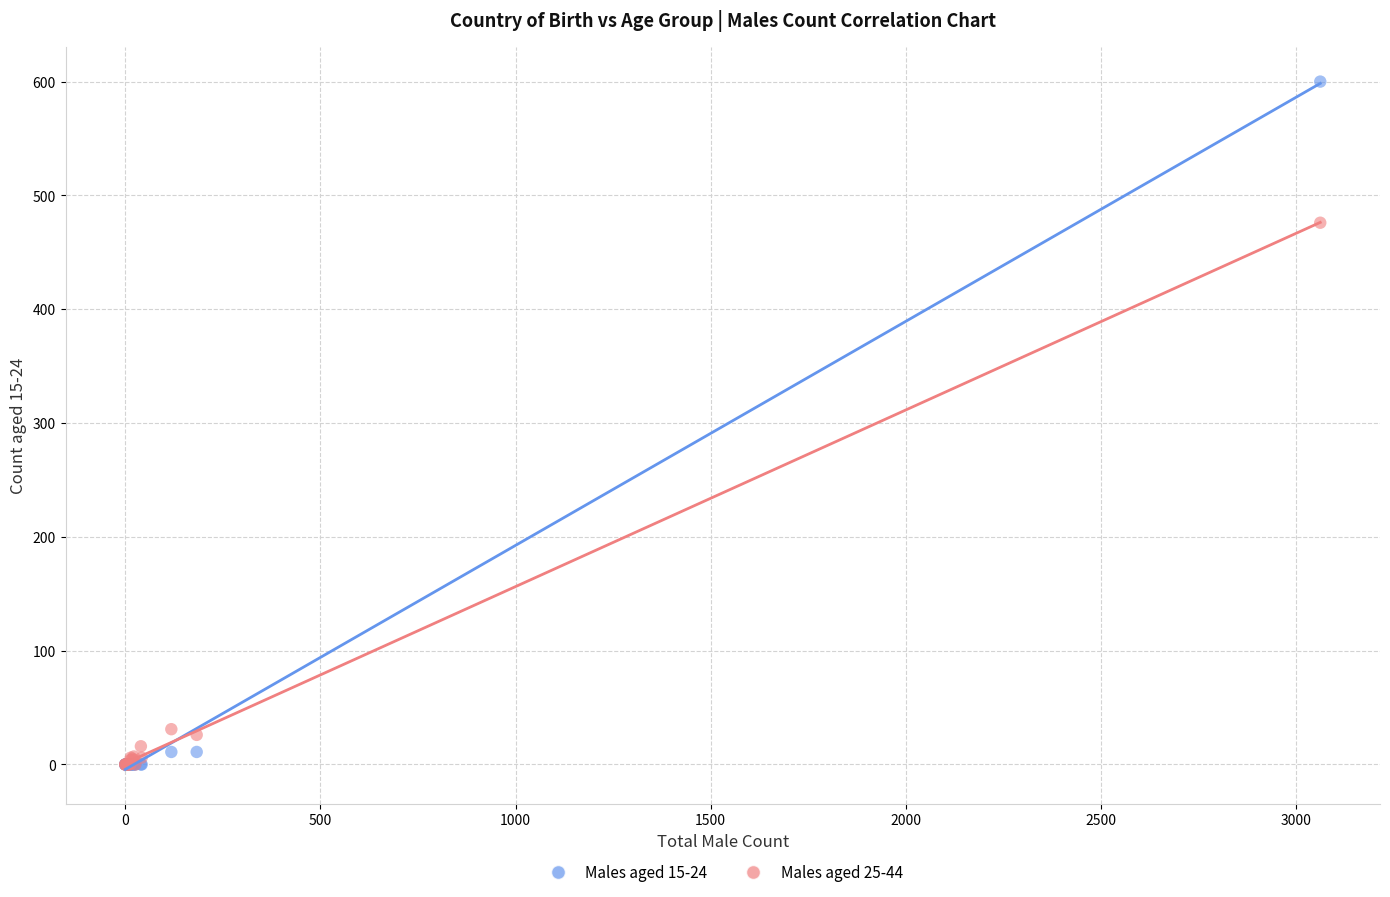

Across all series, what Y value is closest to 300?

476